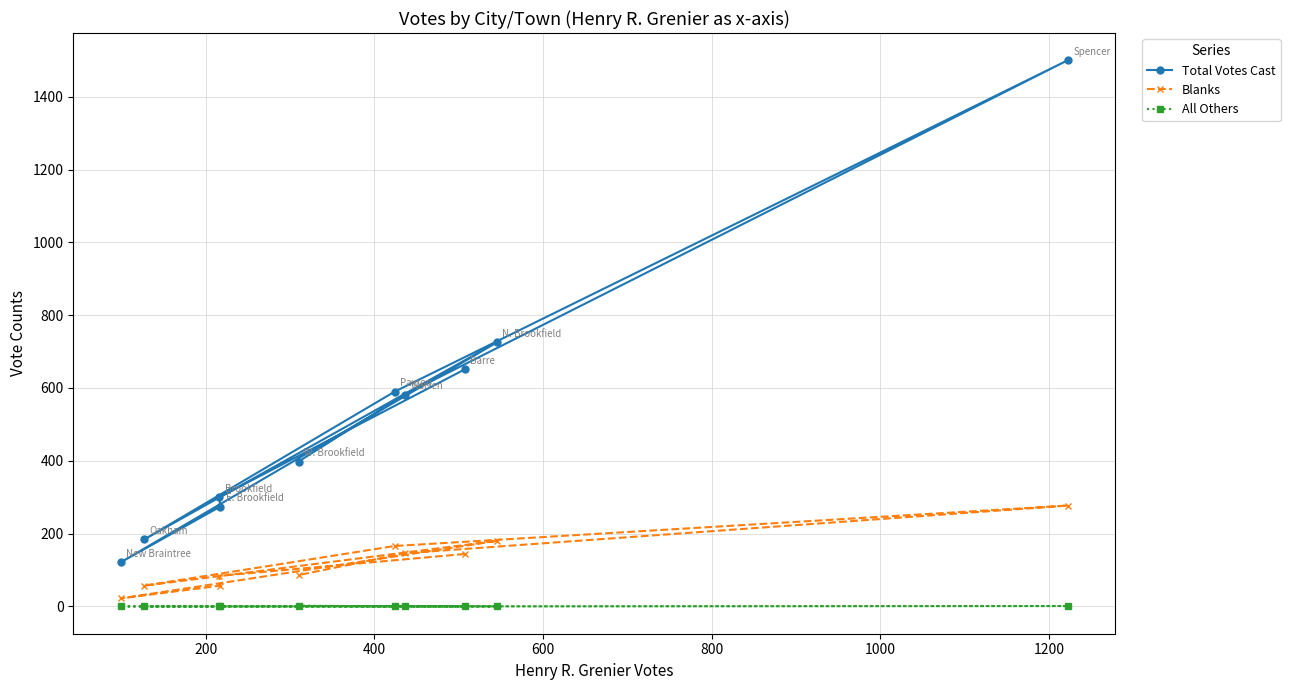

Which series has the largest total across all categories?

Total Votes Cast